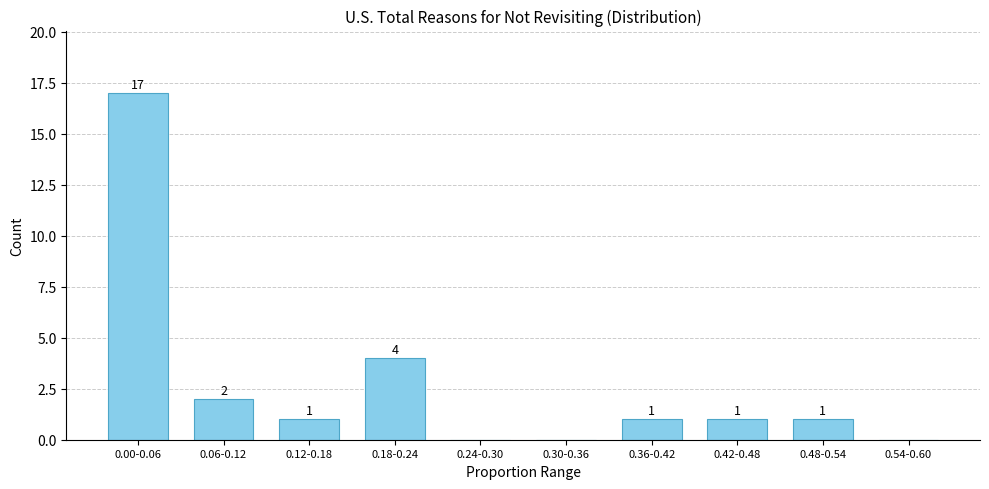

Reading left to right, transcribe all the data shown in this chart.

0.00-0.06=17	0.06-0.12=2	0.12-0.18=1	0.18-0.24=4	0.24-0.30=0	0.30-0.36=0	0.36-0.42=1	0.42-0.48=1	0.48-0.54=1	0.54-0.60=0